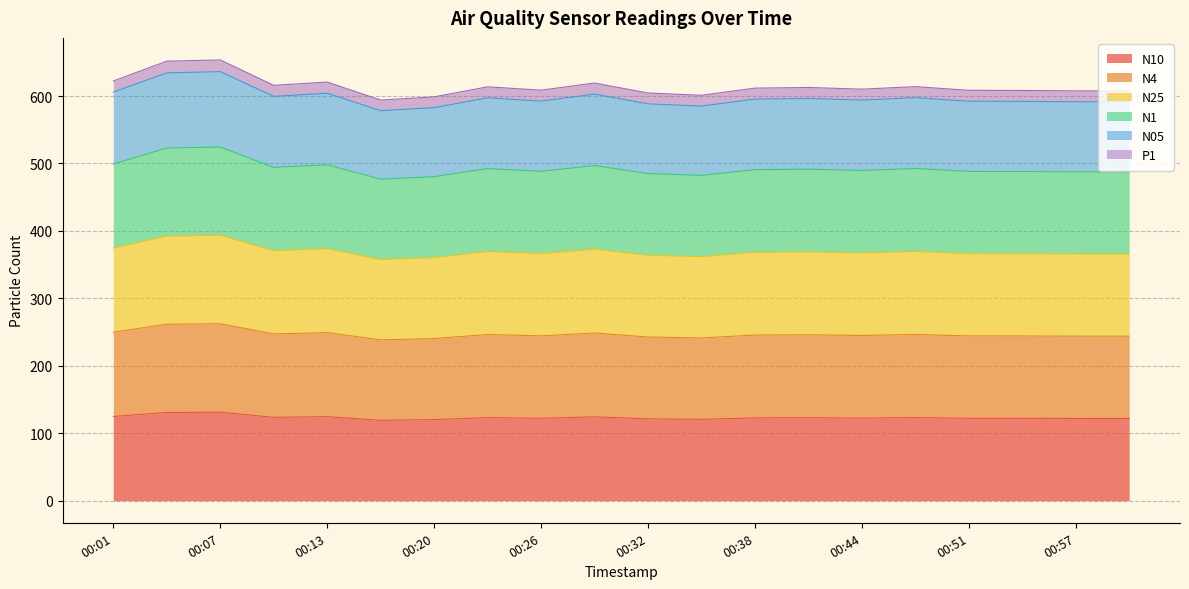

True or false: N10 has more than 2 interior local peaks.

True